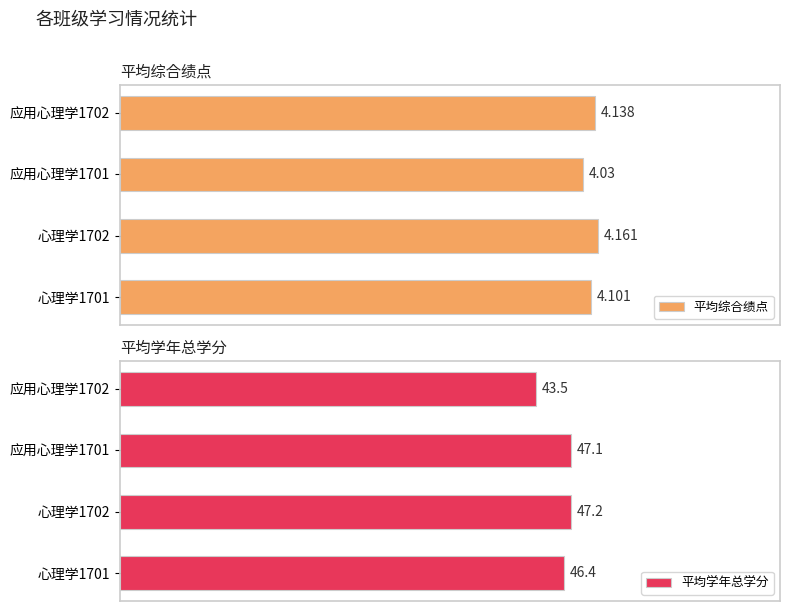

Does the chart contain any negative values?

No